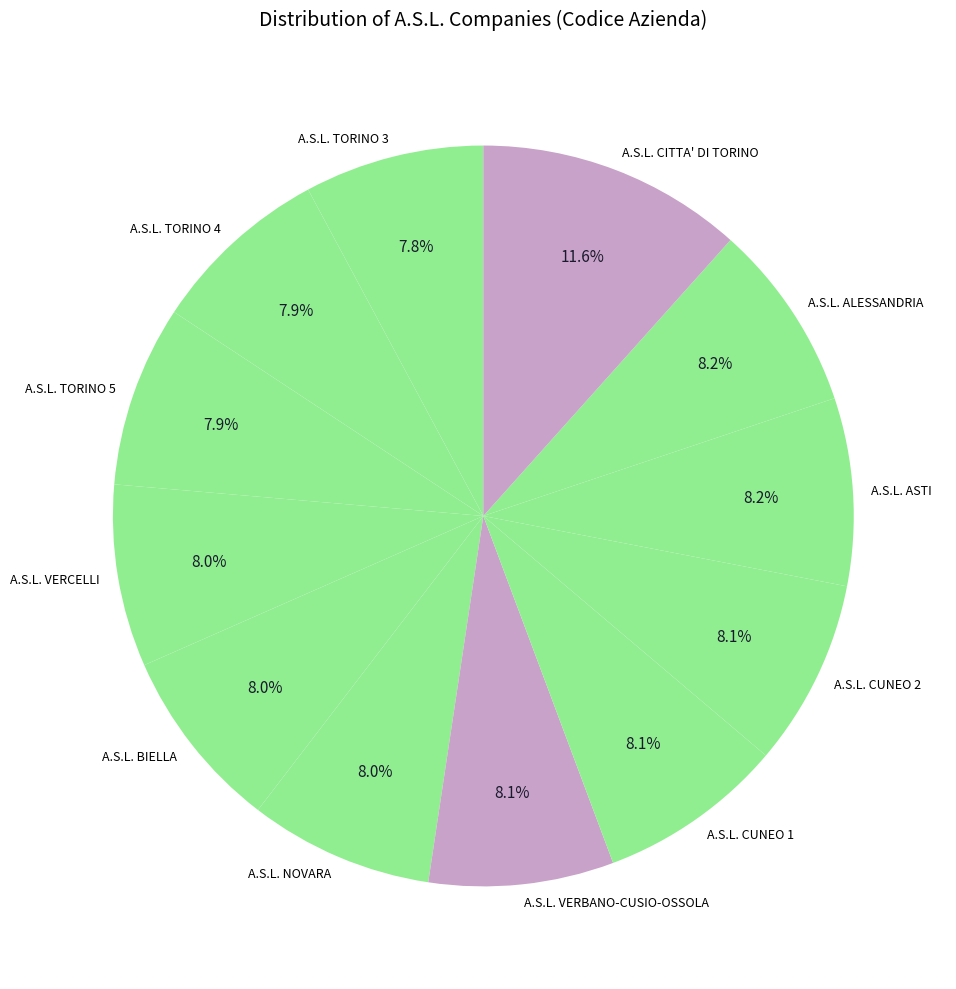

True or false: A.S.L. BIELLA accounts for 1% of the total.

False